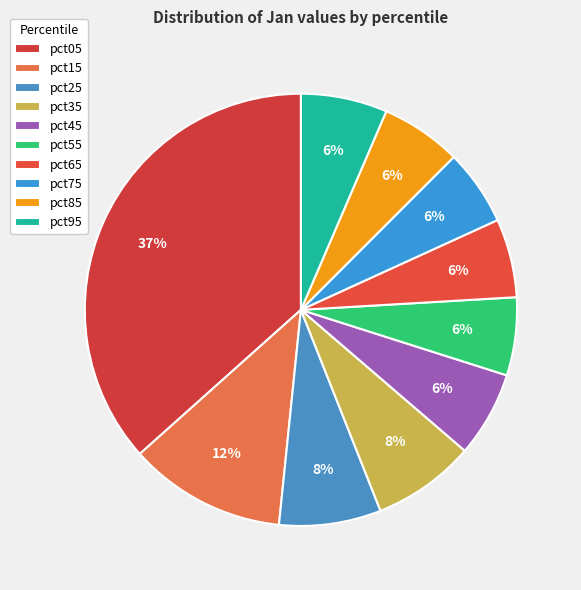

To the nearest percent, what is the combined percentage of pct95 and pct75?

12%